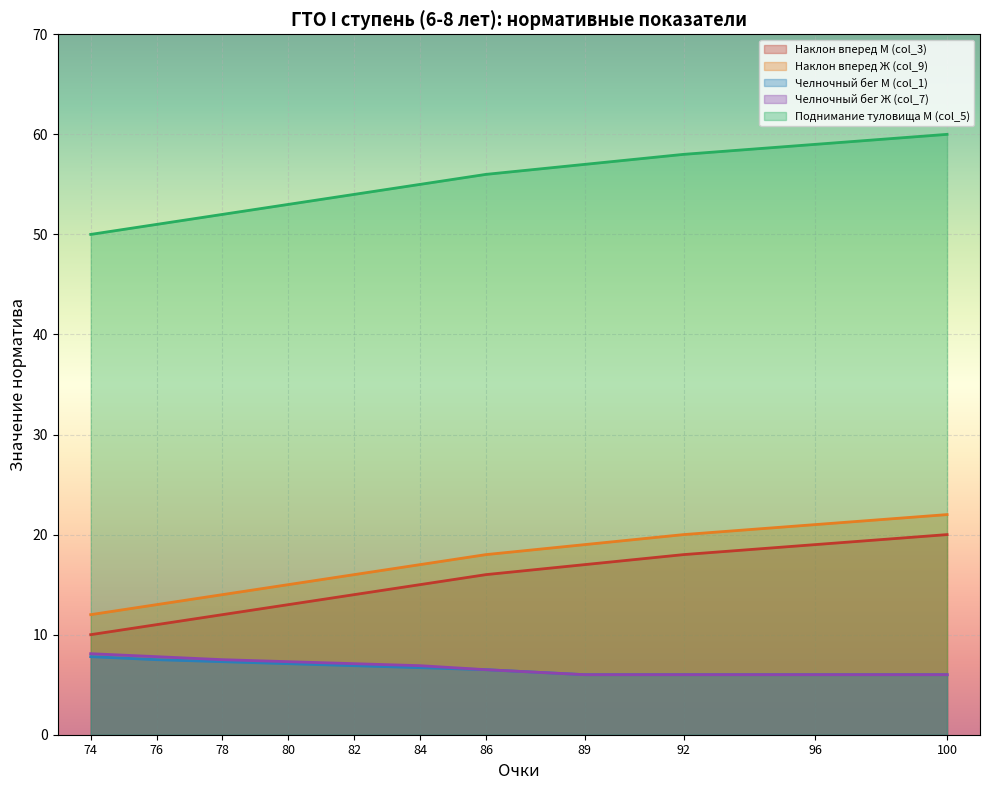

What is the lowest value of the Поднимание туловища М (col_5) series?

50.0